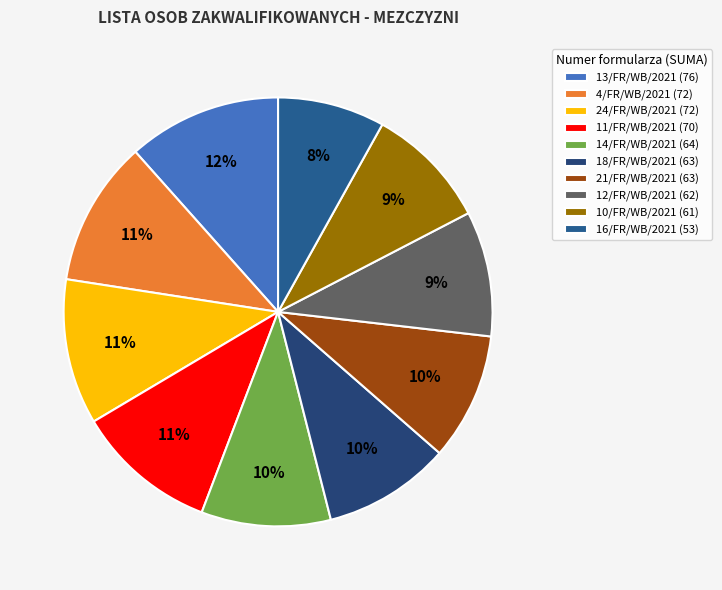

What percentage do 24/FR/WB/2021 and 10/FR/WB/2021 together represent?

20.3%